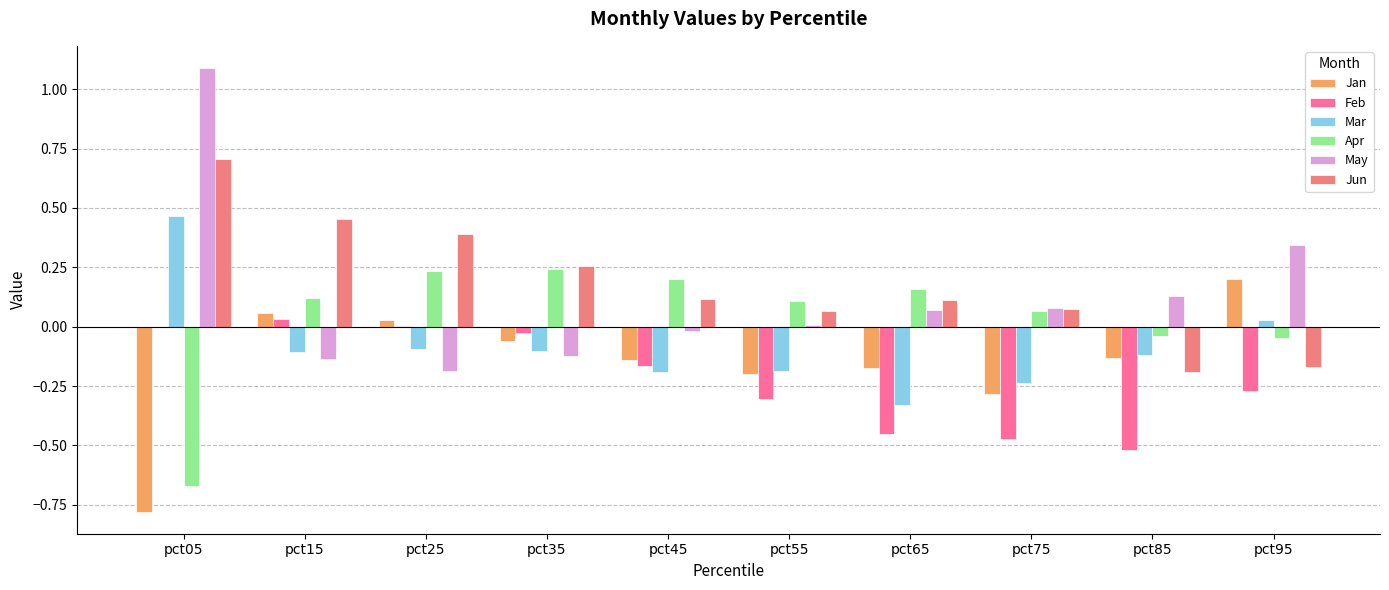

Which series has the largest total across all categories?

Jun